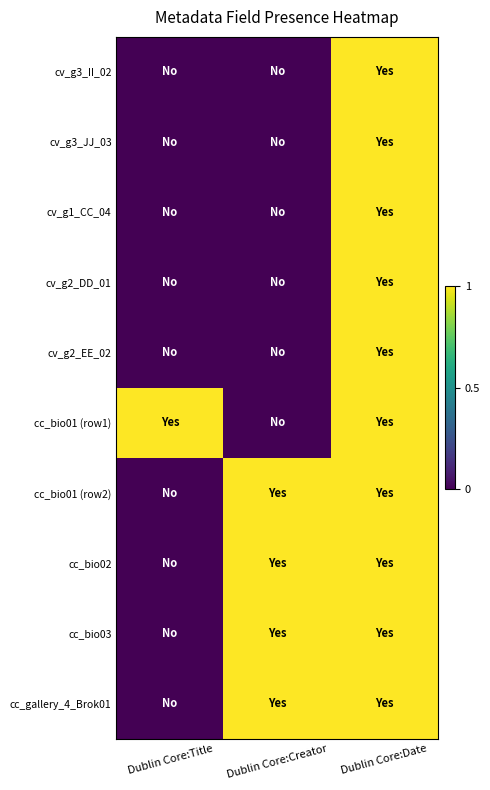

Reading left to right, what are all the values shown in this chart?

cv_g3_II_02: Dublin Core:Title=0	Dublin Core:Creator=0	Dublin Core:Date=1
cv_g3_JJ_03: Dublin Core:Title=0	Dublin Core:Creator=0	Dublin Core:Date=1
cv_g1_CC_04: Dublin Core:Title=0	Dublin Core:Creator=0	Dublin Core:Date=1
cv_g2_DD_01: Dublin Core:Title=0	Dublin Core:Creator=0	Dublin Core:Date=1
cv_g2_EE_02: Dublin Core:Title=0	Dublin Core:Creator=0	Dublin Core:Date=1
cc_bio01 (row1): Dublin Core:Title=1	Dublin Core:Creator=0	Dublin Core:Date=1
cc_bio01 (row2): Dublin Core:Title=0	Dublin Core:Creator=1	Dublin Core:Date=1
cc_bio02: Dublin Core:Title=0	Dublin Core:Creator=1	Dublin Core:Date=1
cc_bio03: Dublin Core:Title=0	Dublin Core:Creator=1	Dublin Core:Date=1
cc_gallery_4_Brok01: Dublin Core:Title=0	Dublin Core:Creator=1	Dublin Core:Date=1